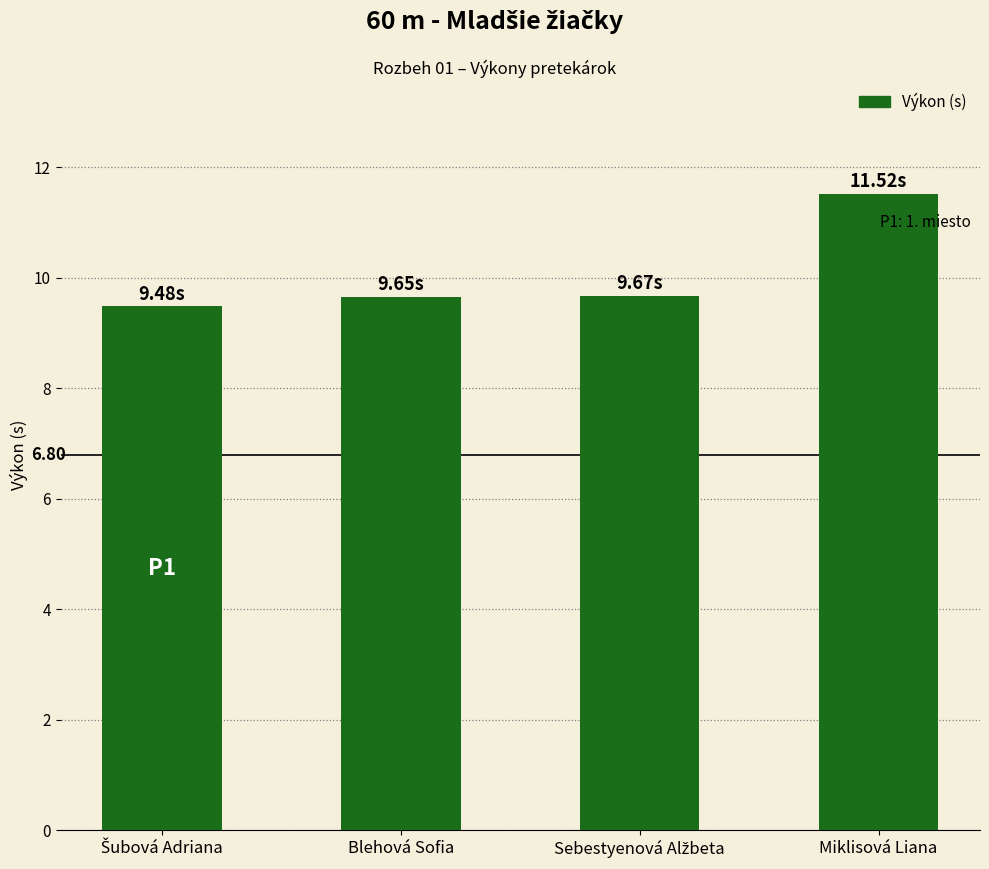

What is the greatest value displayed?

11.5